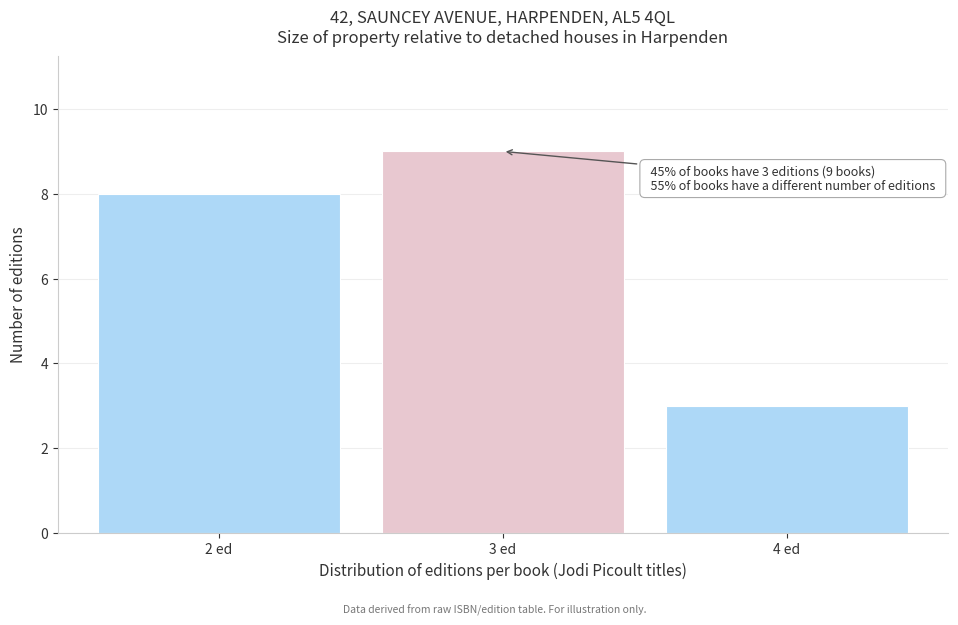

Reading left to right, what are all the values shown in this chart?

8	9	3